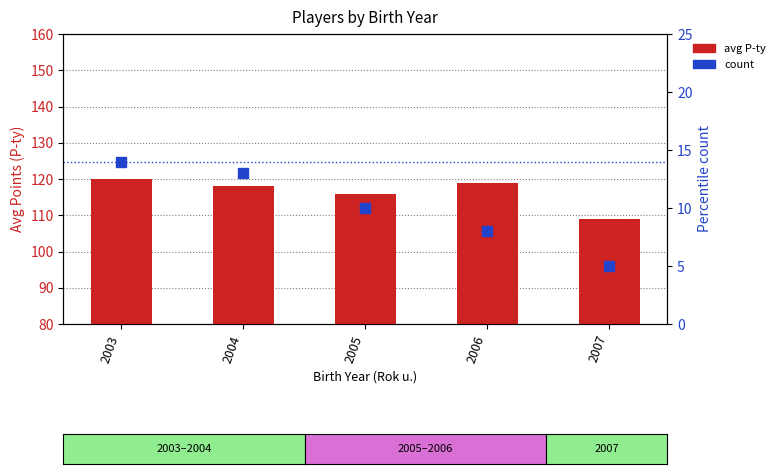

What is the total value across all series at 2006?

127